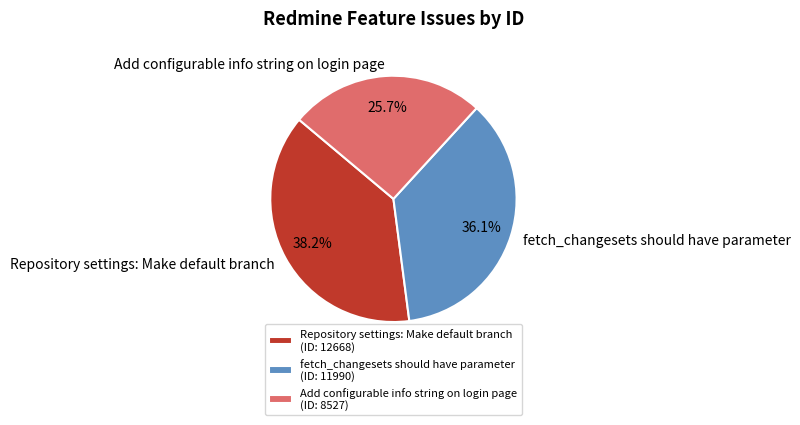

What percentage is the Add configurable info string on login page slice, to the nearest percent?

26%